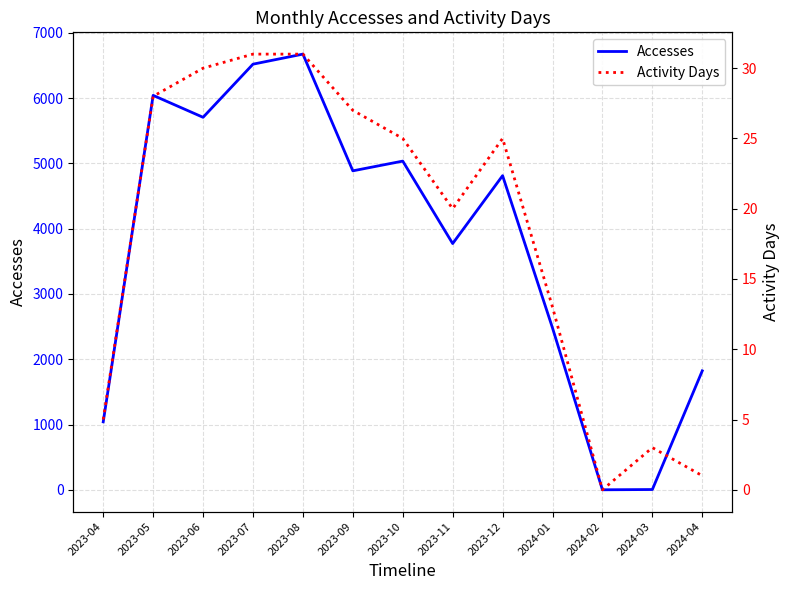

Between 2023-06 and 2024-03, which is larger?

2023-06